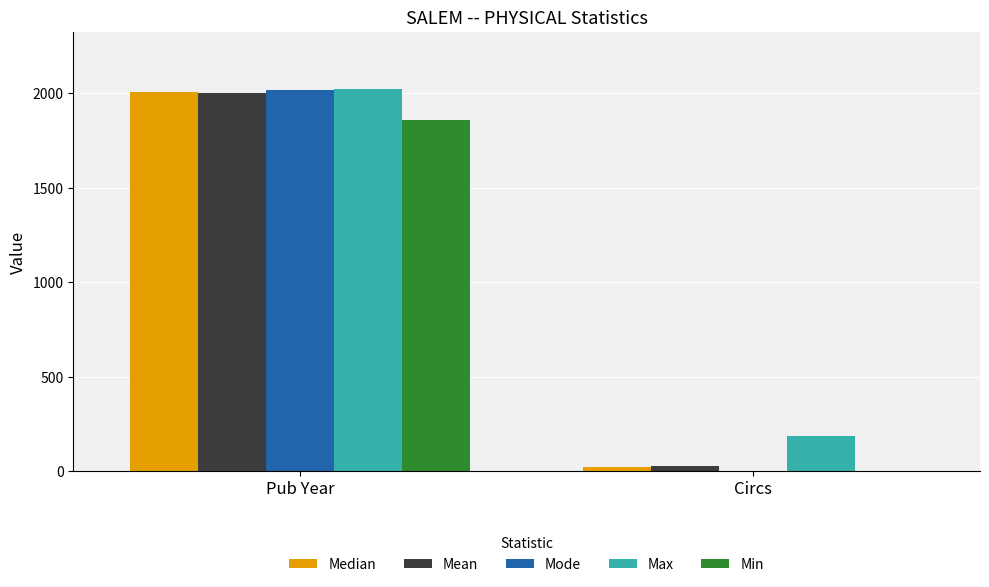

Where is Min nearest to the value 930?

Circs